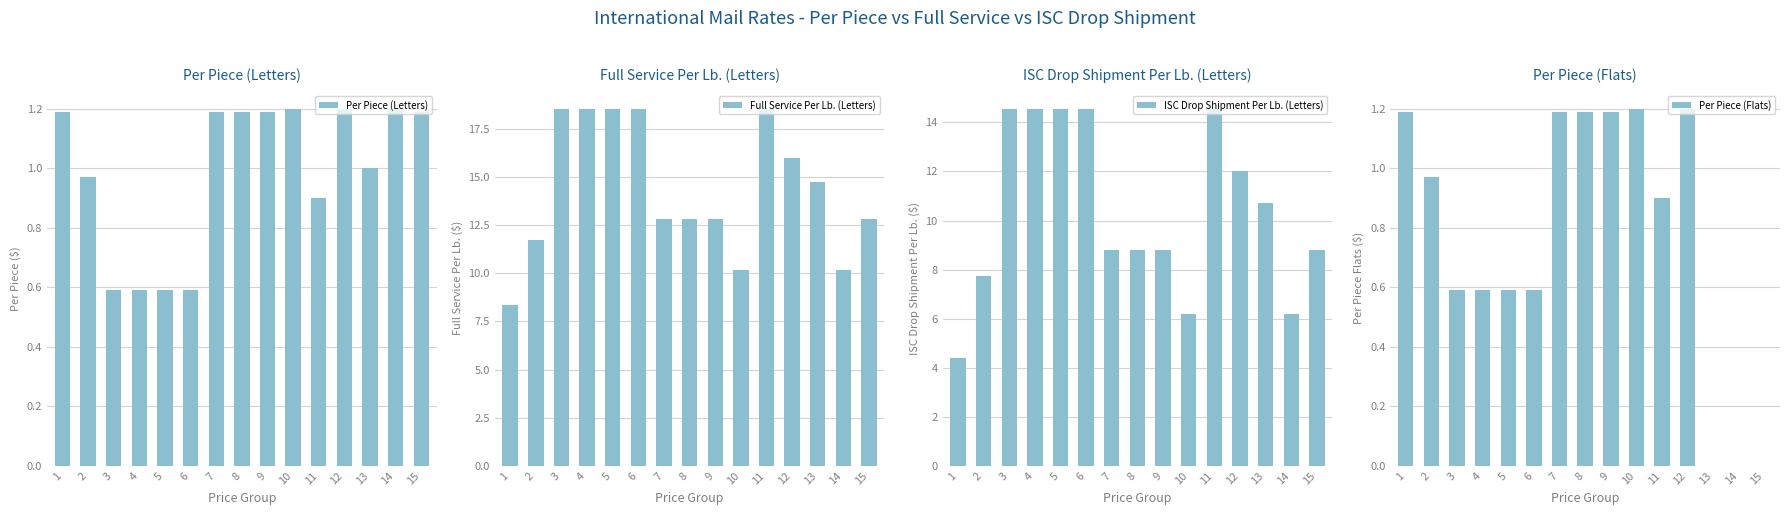

What is the maximum value for ISC Drop Shipment Per Lb. (Letters)?

14.6